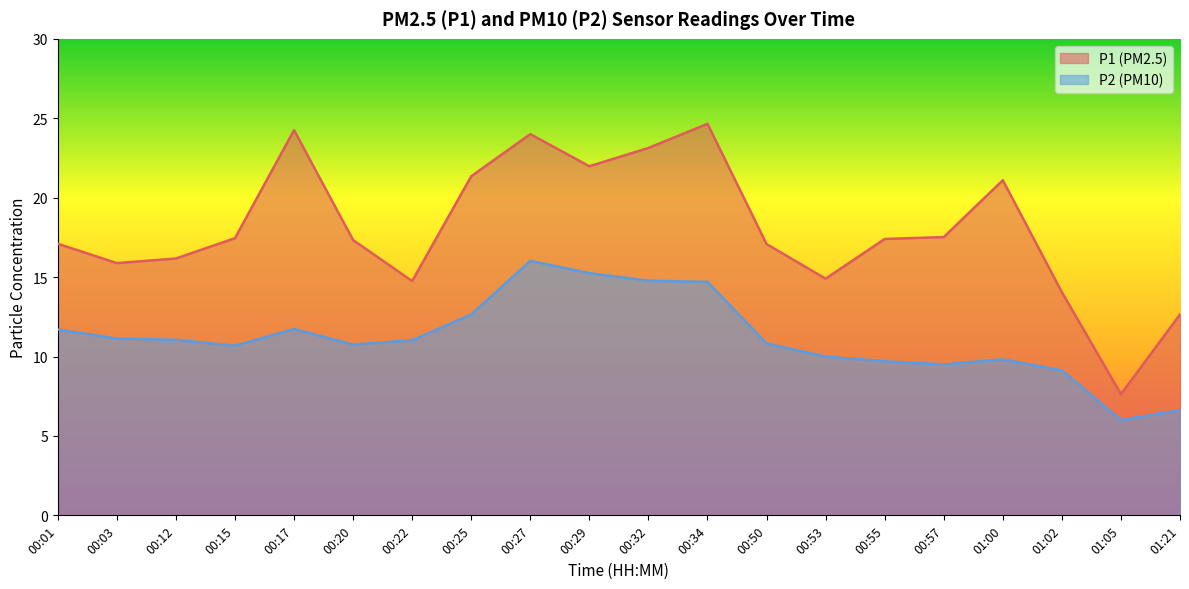

Which series changed the most between 00:15 and 01:00?

P1